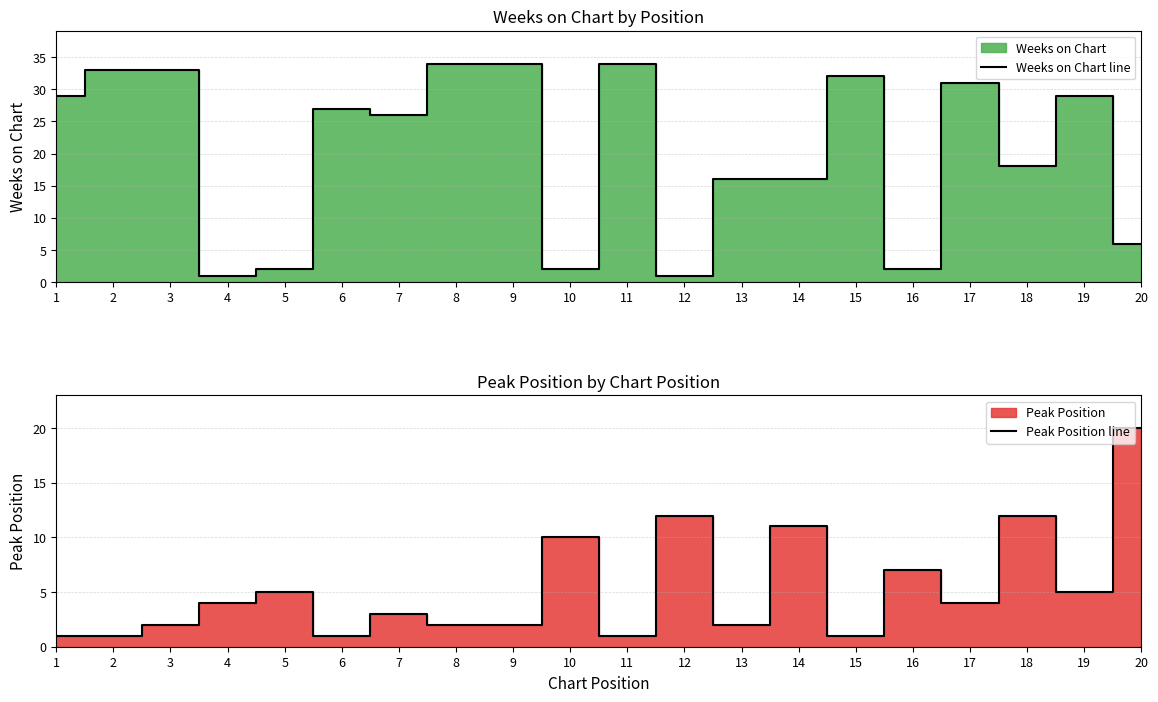

List the series in order of their overall mean, highest first.

Weeks on Chart line, Peak Position line